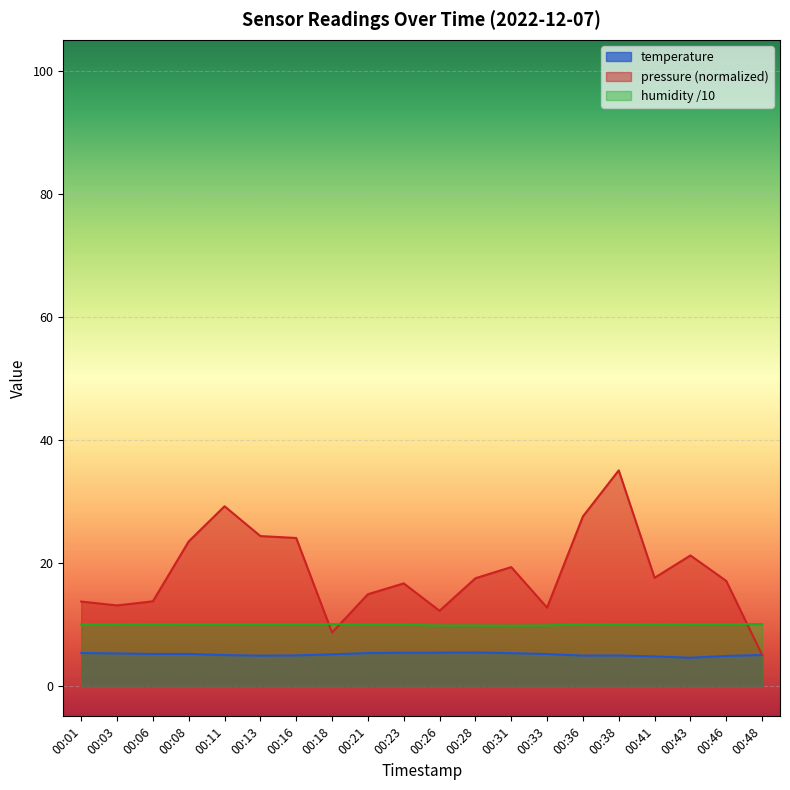

At which category does pressure reach its first local valley?

00:03